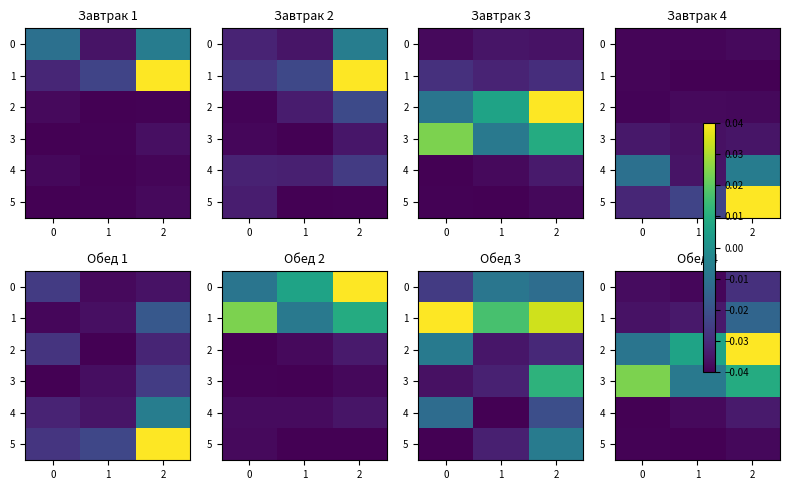

List the series in order of their peak value, highest first.

2, 3, 1, 0, 4, 5